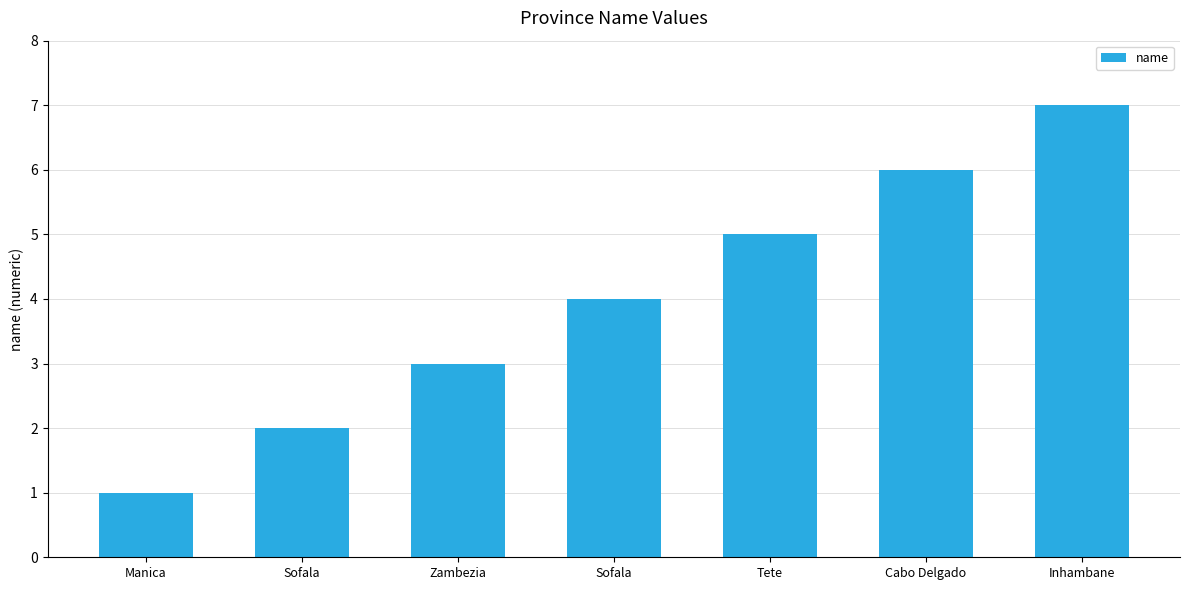

Which label corresponds to the largest value in the chart?

Inhambane